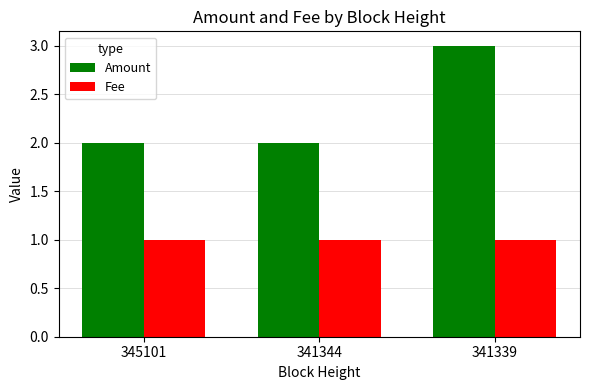

What is the total value across all series at 341344?

3.0